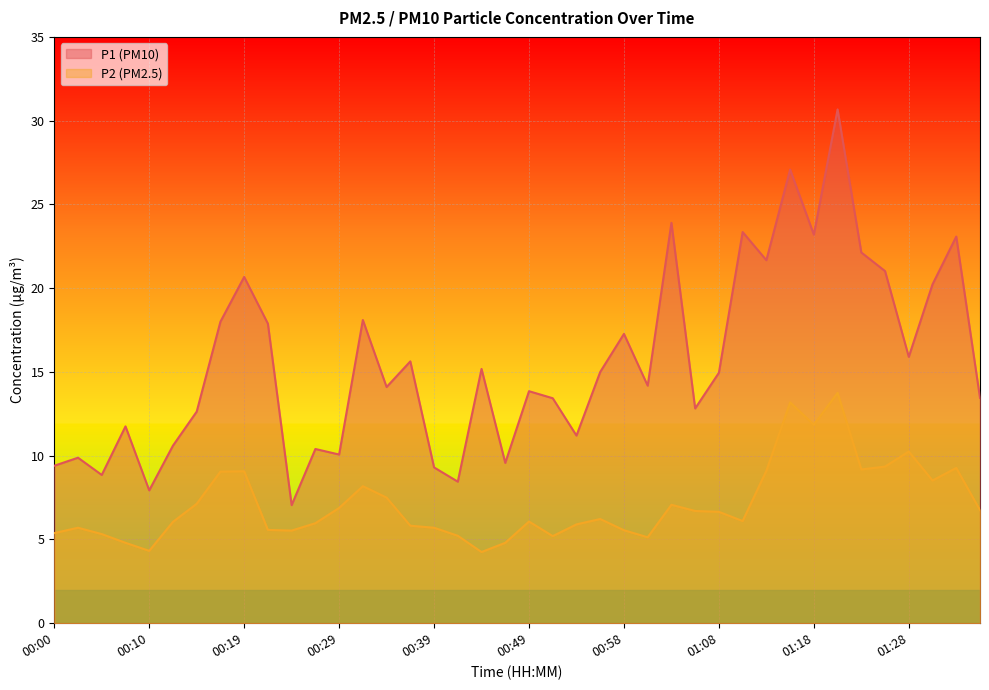

What is the label of the 7th point from the right?

01:20